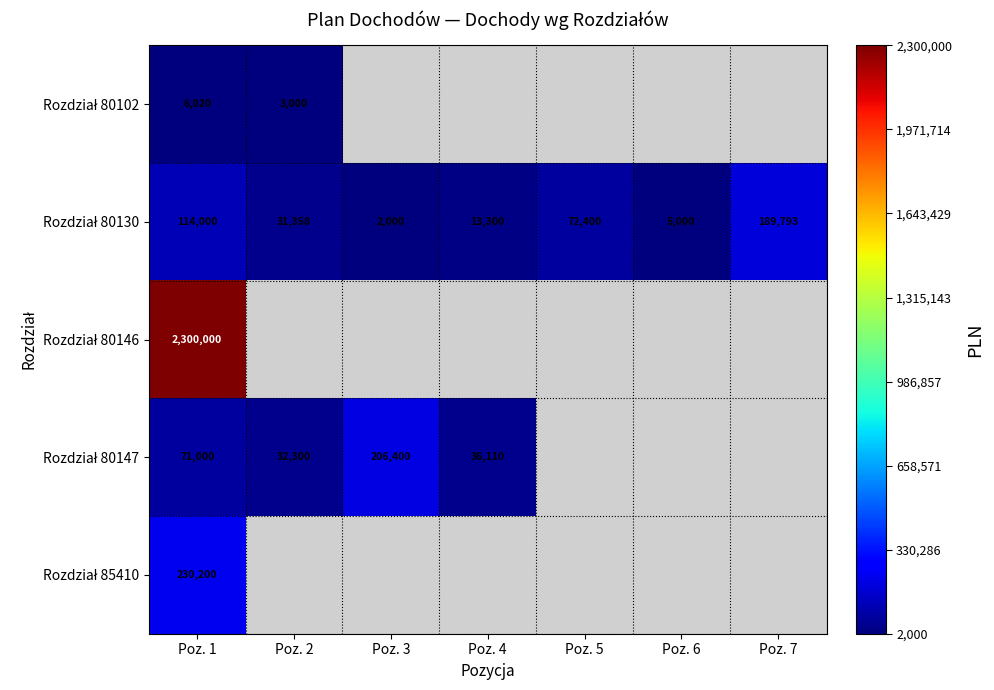

At which category is the sum across all series the highest?

Poz. 1